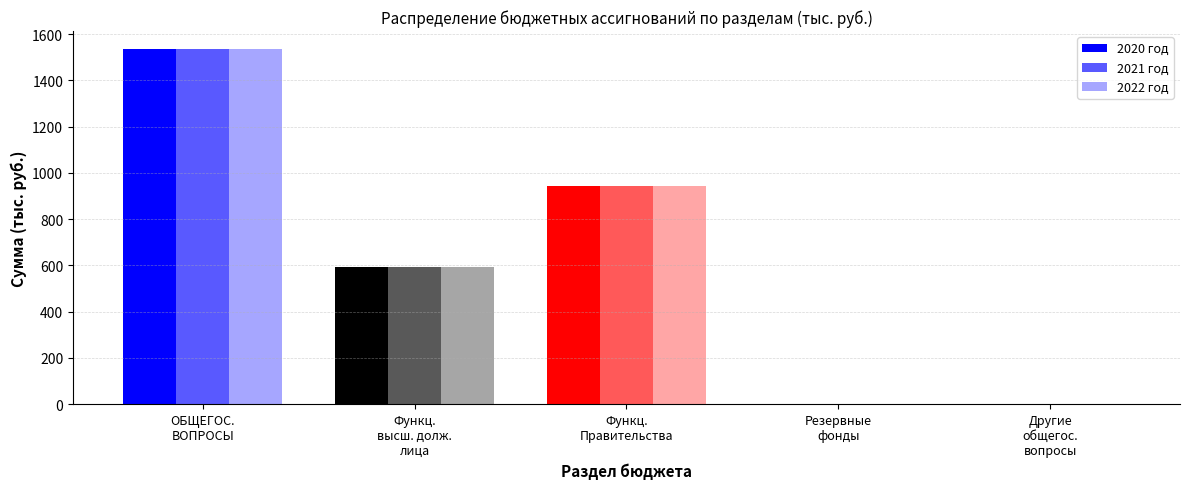

How many data points does each series have?

5